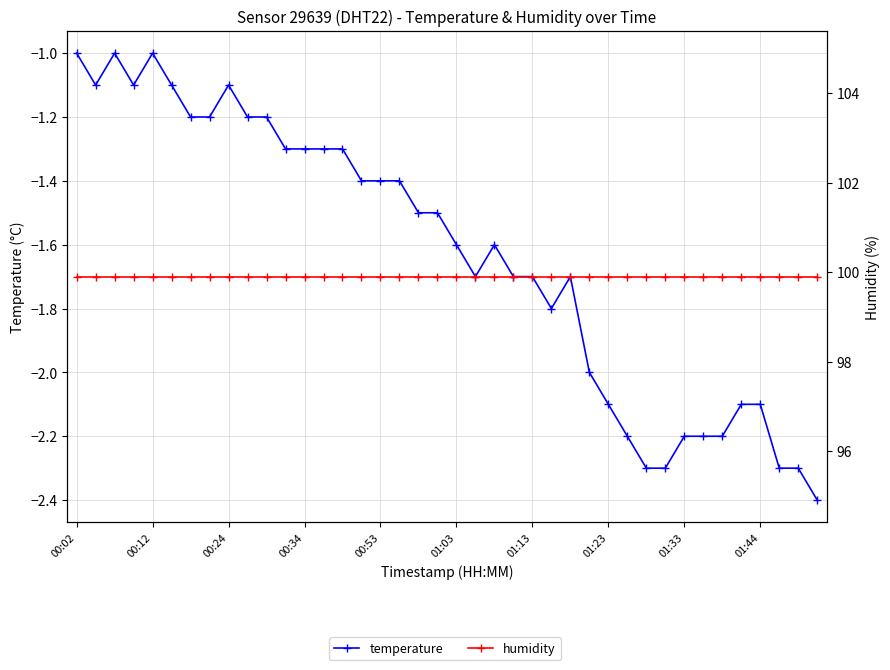

What is the total value across all series at 10?

98.7